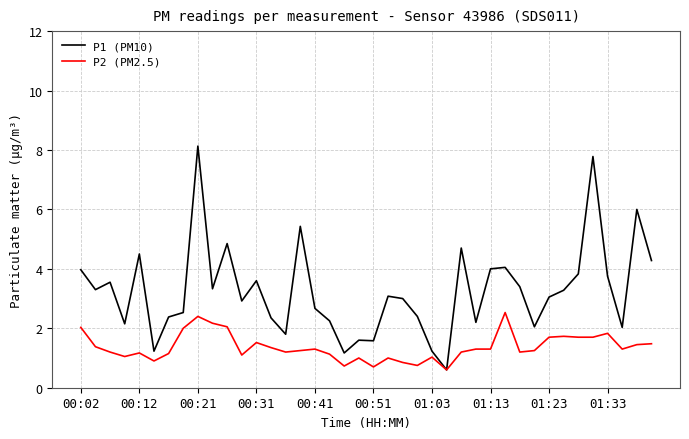

Rank the series by their average value, from highest to lowest.

P1 (PM10), P2 (PM2.5)